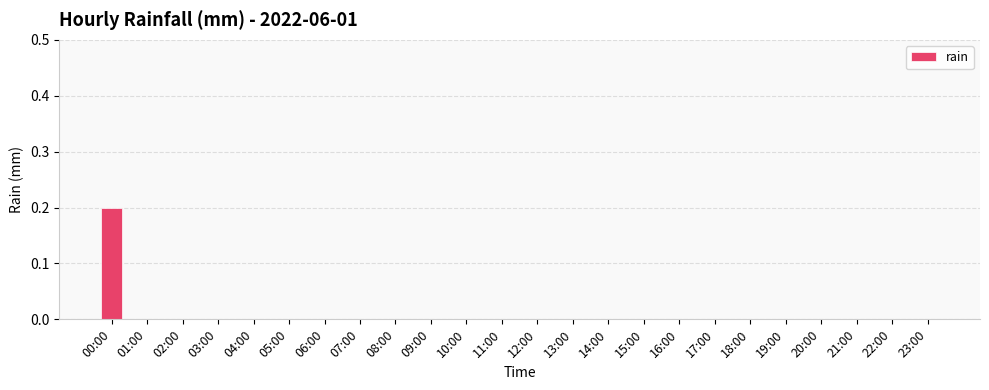

Does the chart contain stacked bars?

No